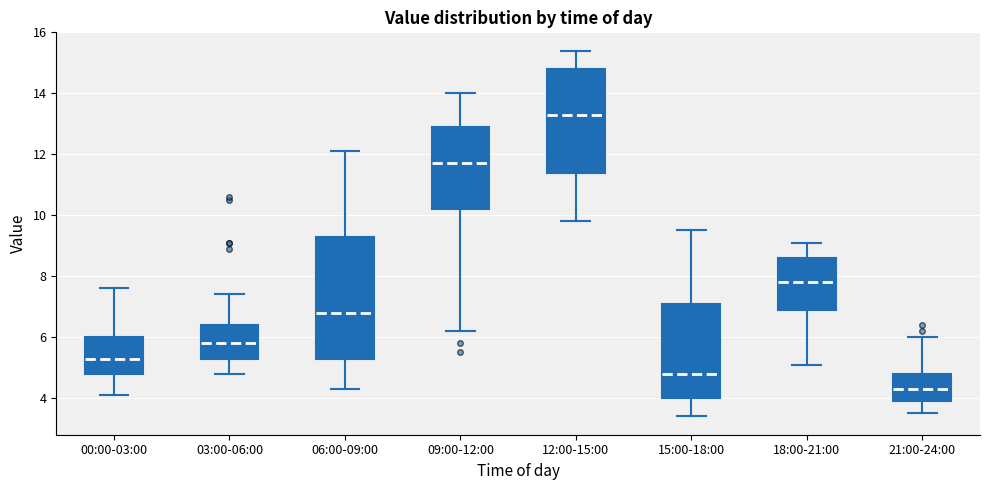

Which box has the lowest median line?

21:00-24:00